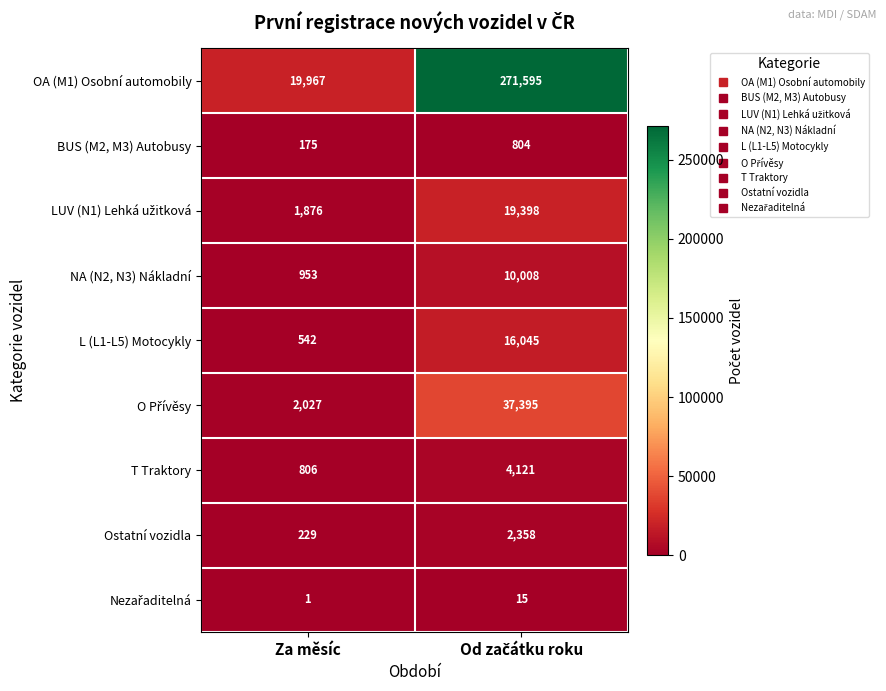

How many series are shown in this chart?

9